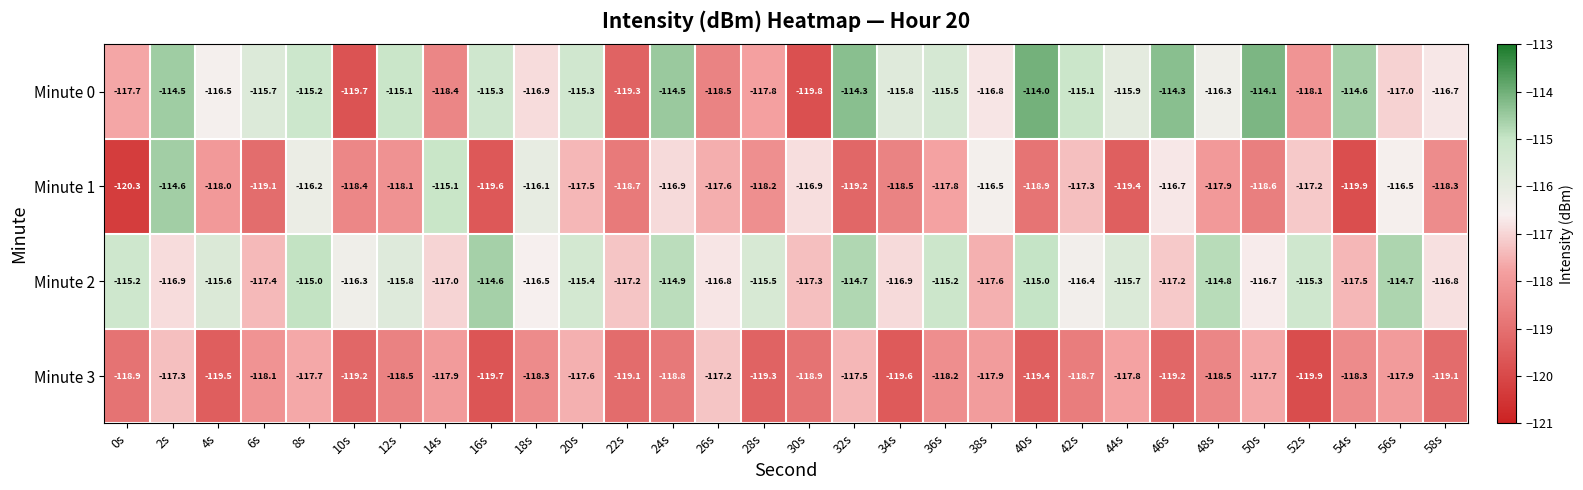

What is the maximum value shown in the chart?

-114.0